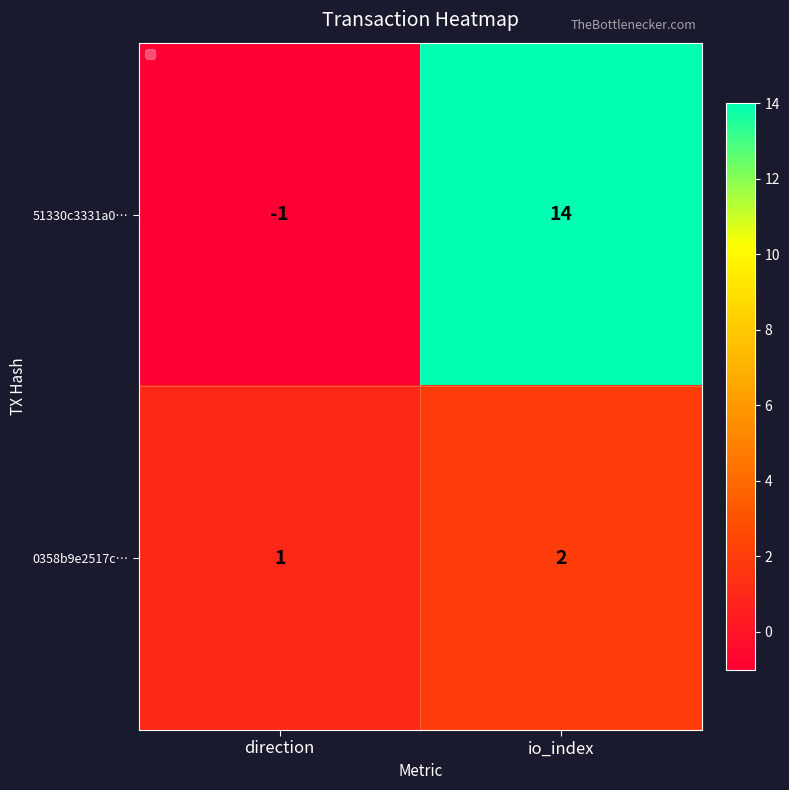

What is the total value across all series at io_index?

16